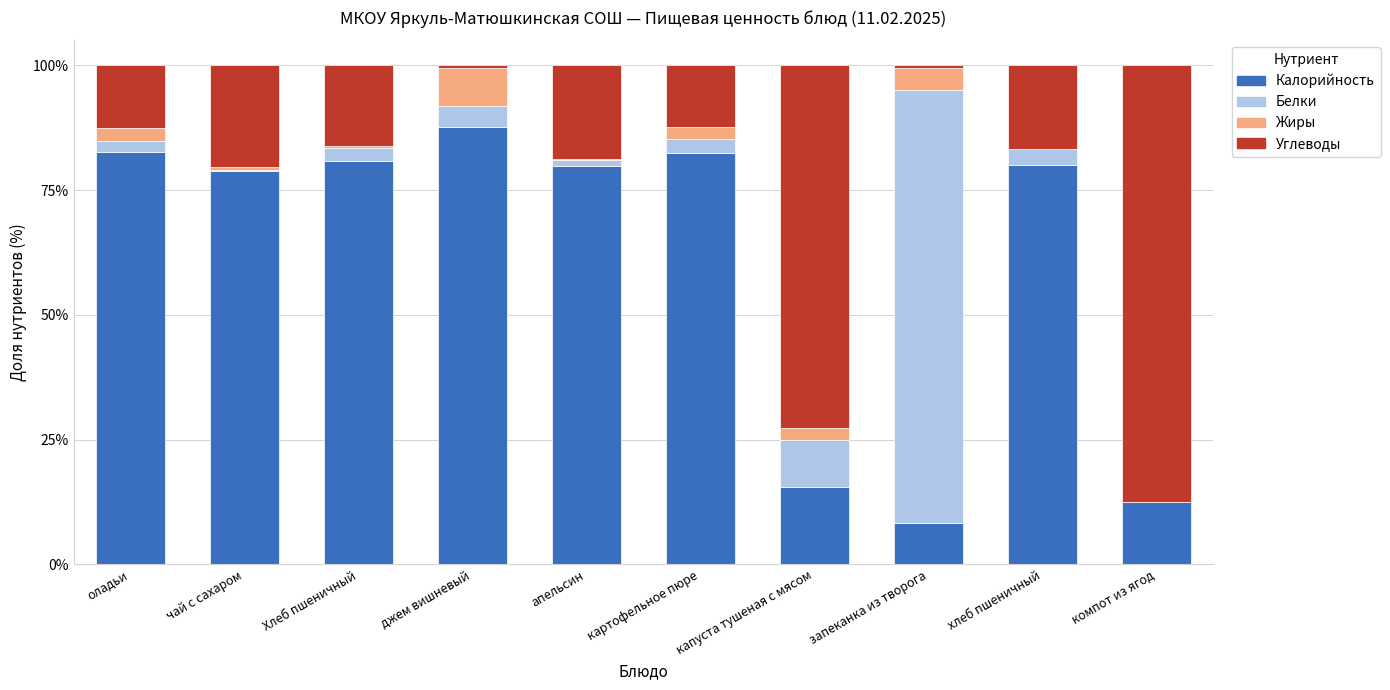

What is the total value across all series at оладьи?

100.0